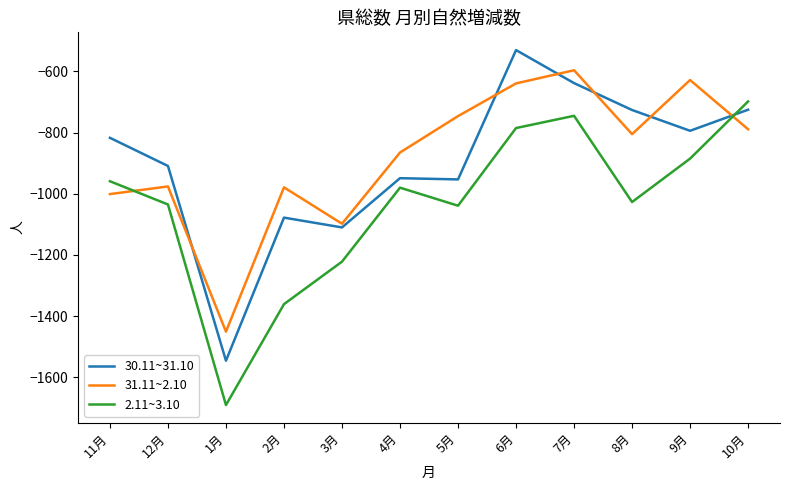

The value of 30.11~31.10 at 4月 is -1407. True or false?

False